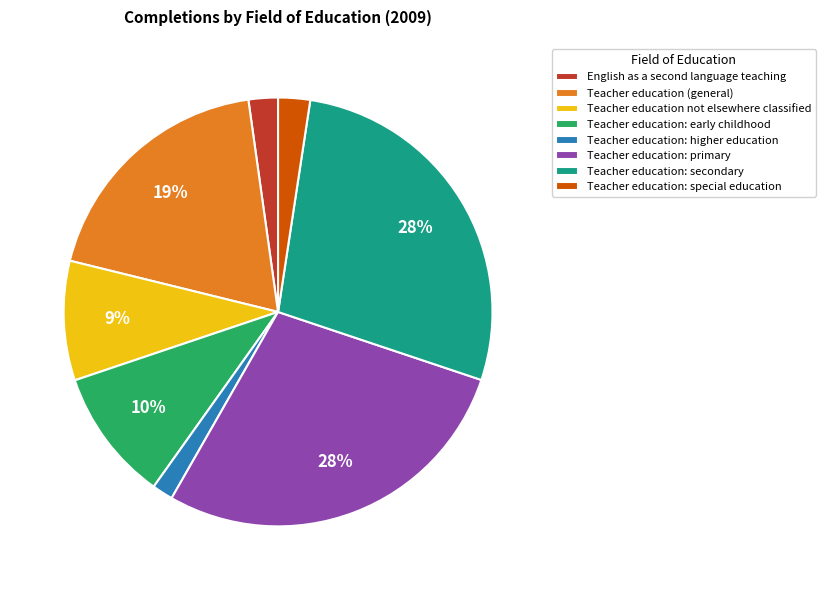

Is it true that Teacher education: primary is 28% of the pie?

True